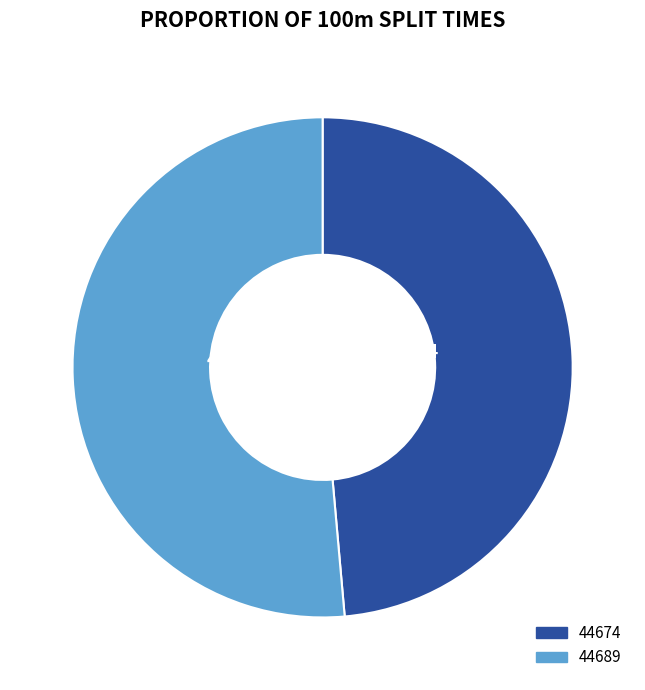

To the nearest percent, what portion does 44674 represent?

49%